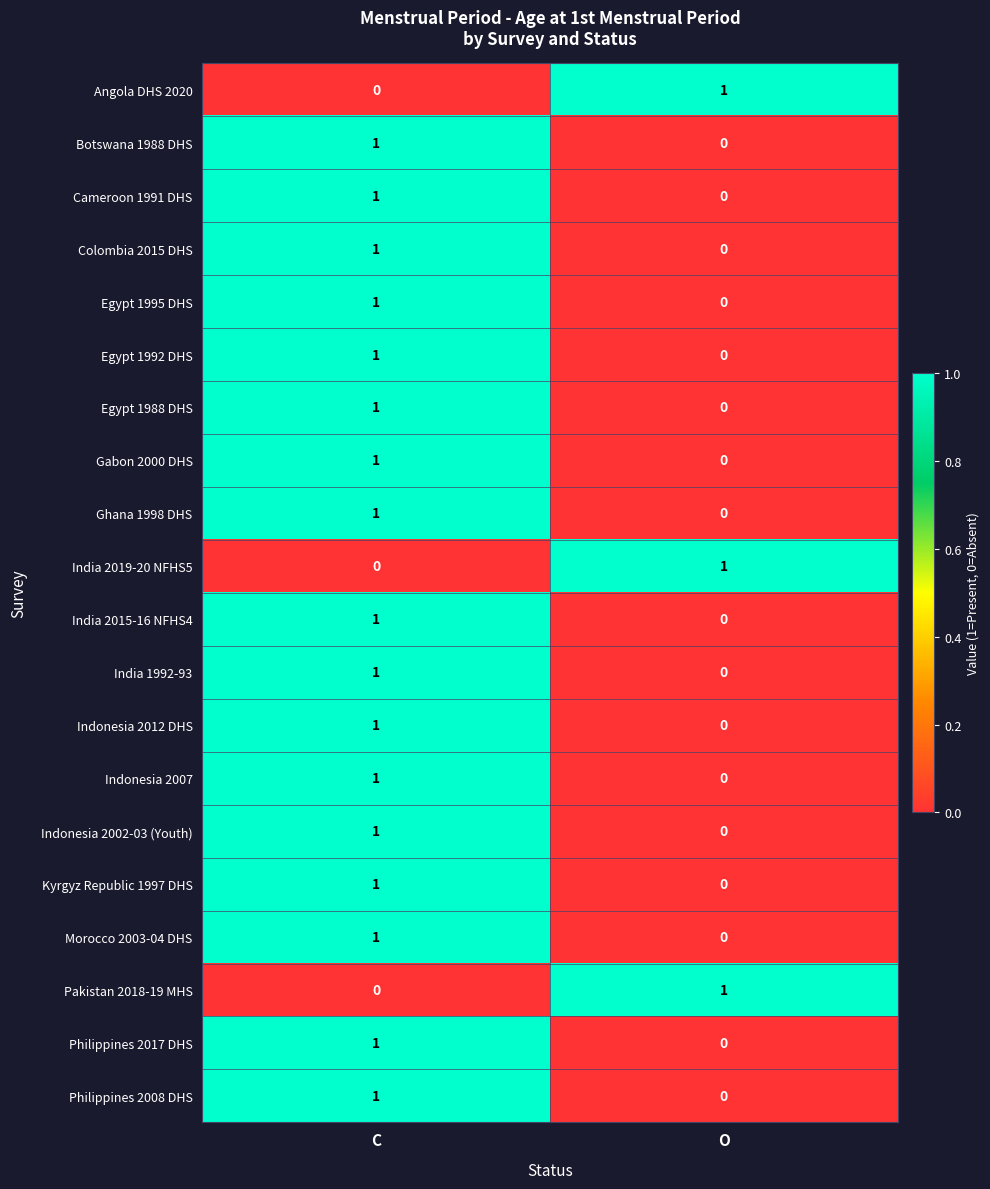

At which label does Colombia 2015 DHS reach its peak?

C